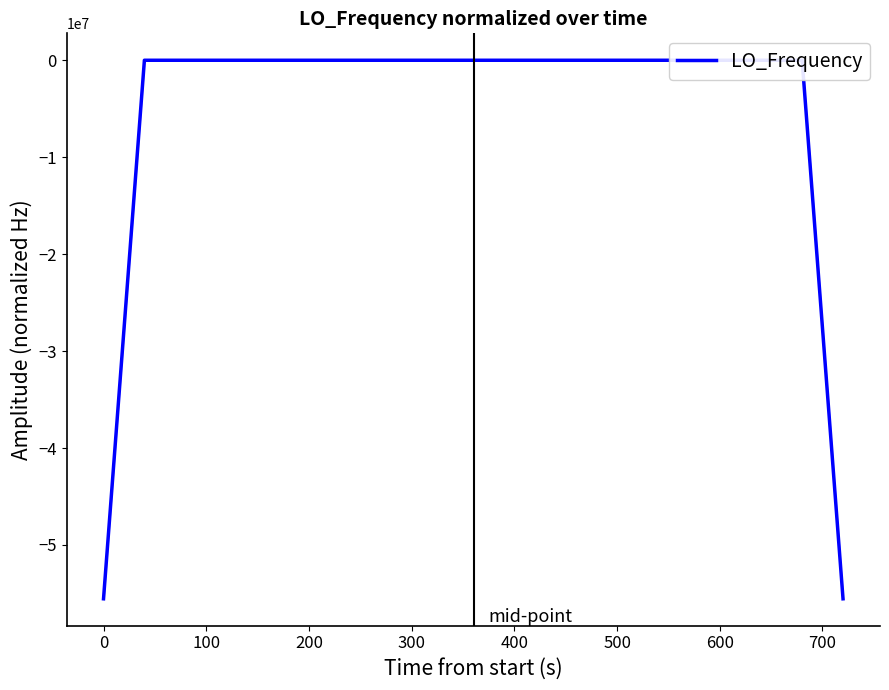

What is the minimum value shown in the chart?

-55551330.2